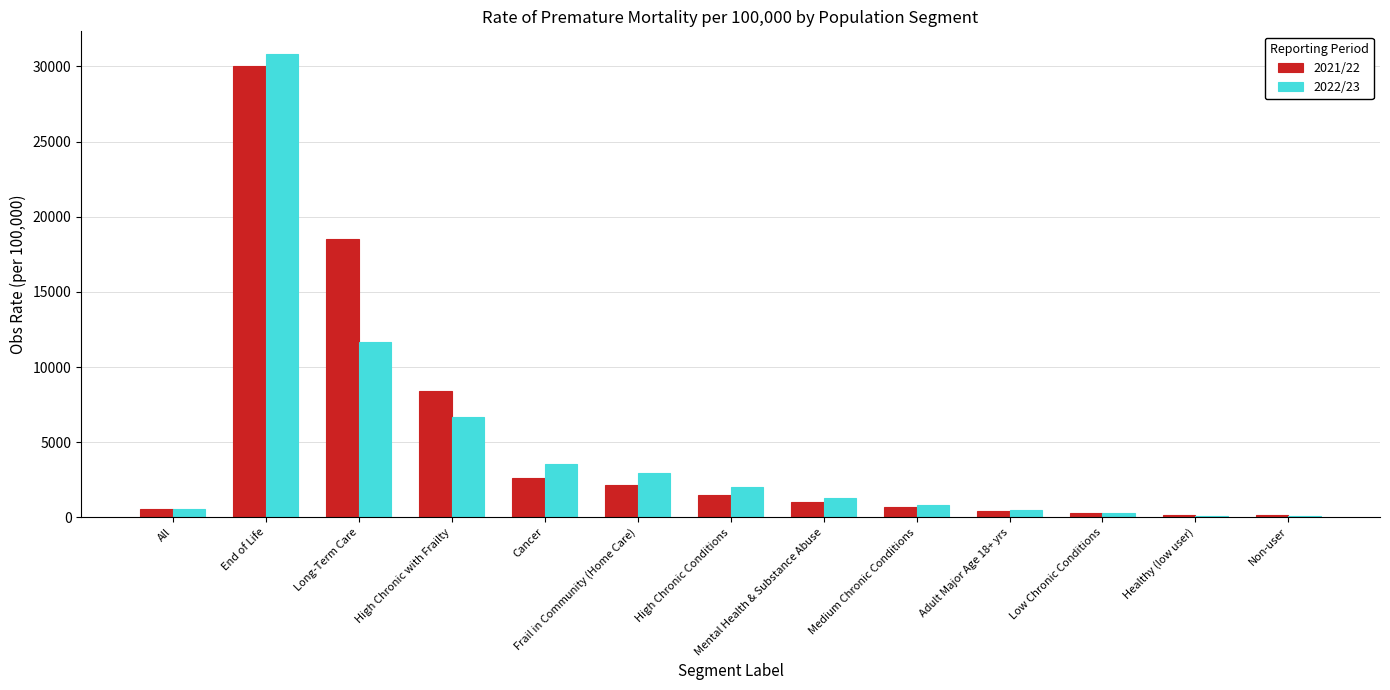

True or false: 2022/23 has a value of 11688.3 at Long-Term Care.

True